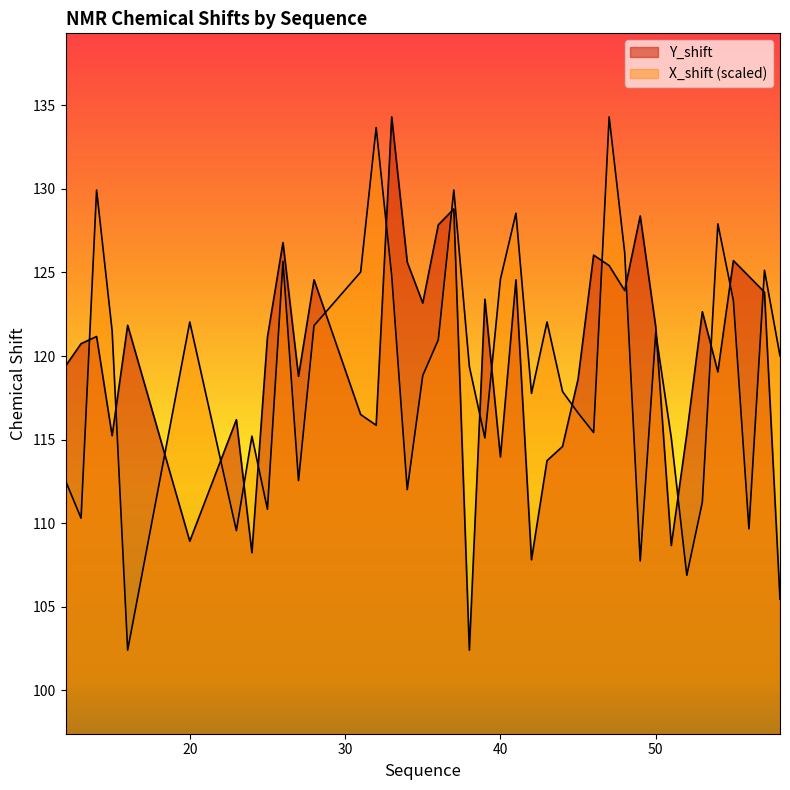

Between 16 and 28, which series saw the biggest shift?

X_shift